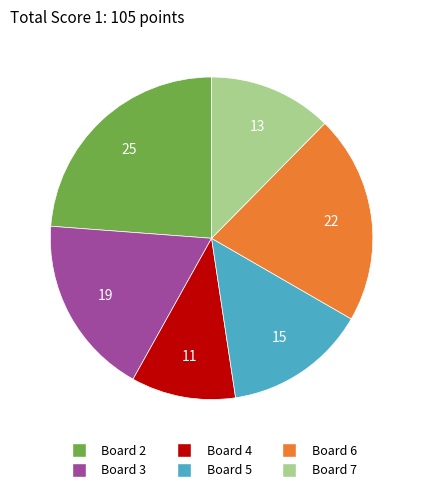

Does any single category account for the majority?

No